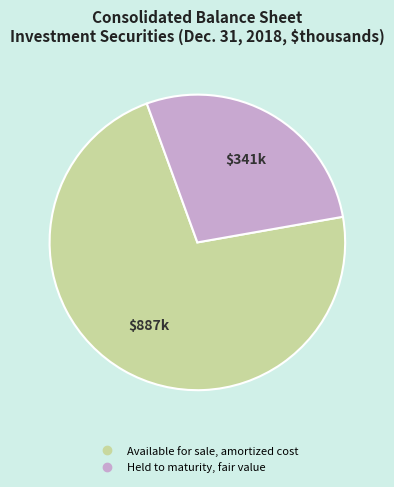

The Held to maturity, fair value slice represents 28% of the pie. True or false?

True